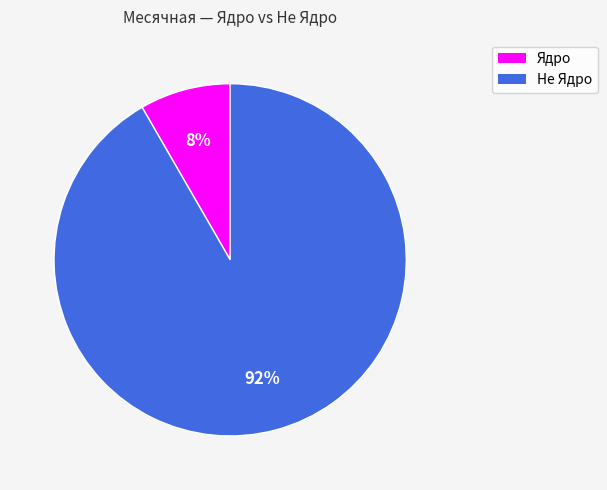

To the nearest percent, what is the average slice percentage?

50%